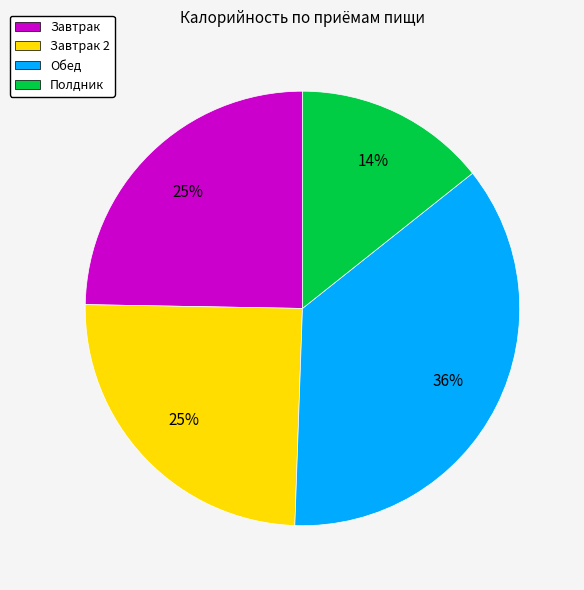

Does Обед account for over 50% of the chart?

No